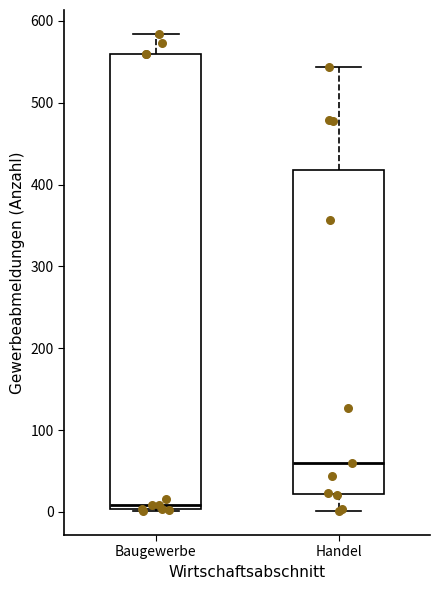

Reading left to right, transcribe this box plot: for each box, give where its median line is, the range the box spans, and where its two whiskers end, as read against the y-axis. The values are not printed on the chart, so give them approximately, as read against the axis.

Baugewerbe: median 10, box 0 to 560, whiskers 0 to 580
Handel: median 60, box 20 to 420, whiskers 0 to 540